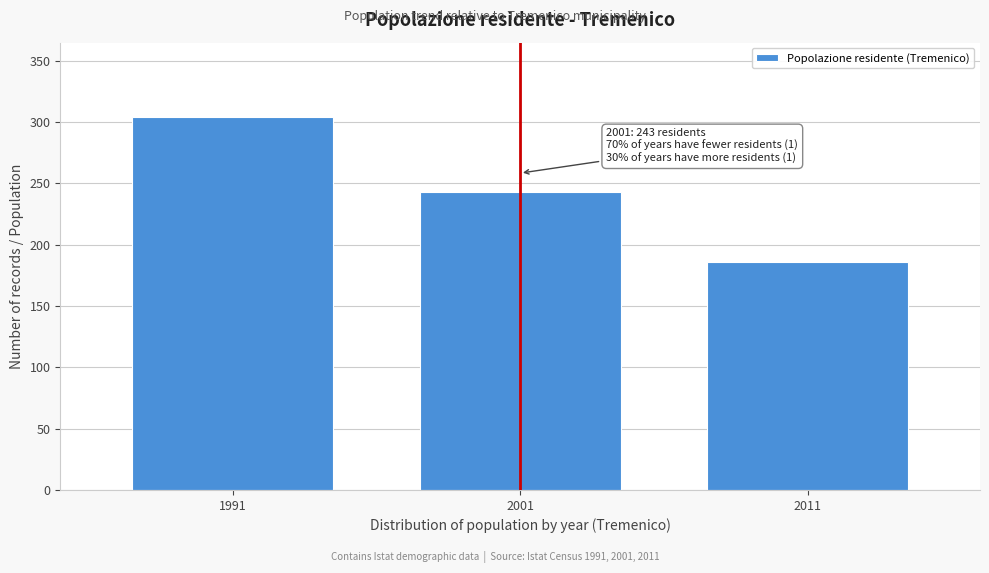

Reading left to right, transcribe all the data shown in this chart.

1991=304	2001=243	2011=186